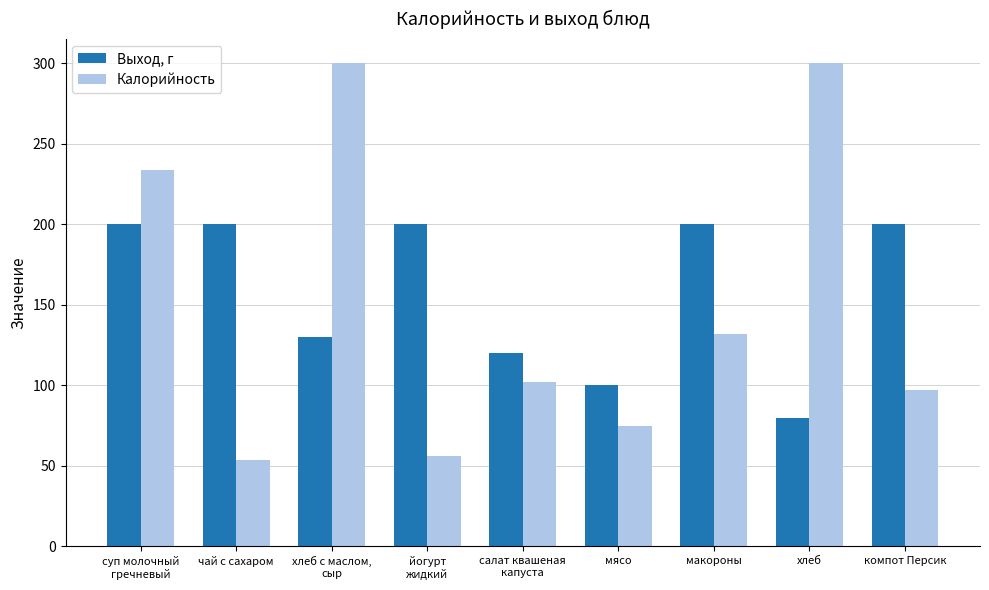

What is the label of the 3rd bar from the left?

хлеб с маслом,
сыр